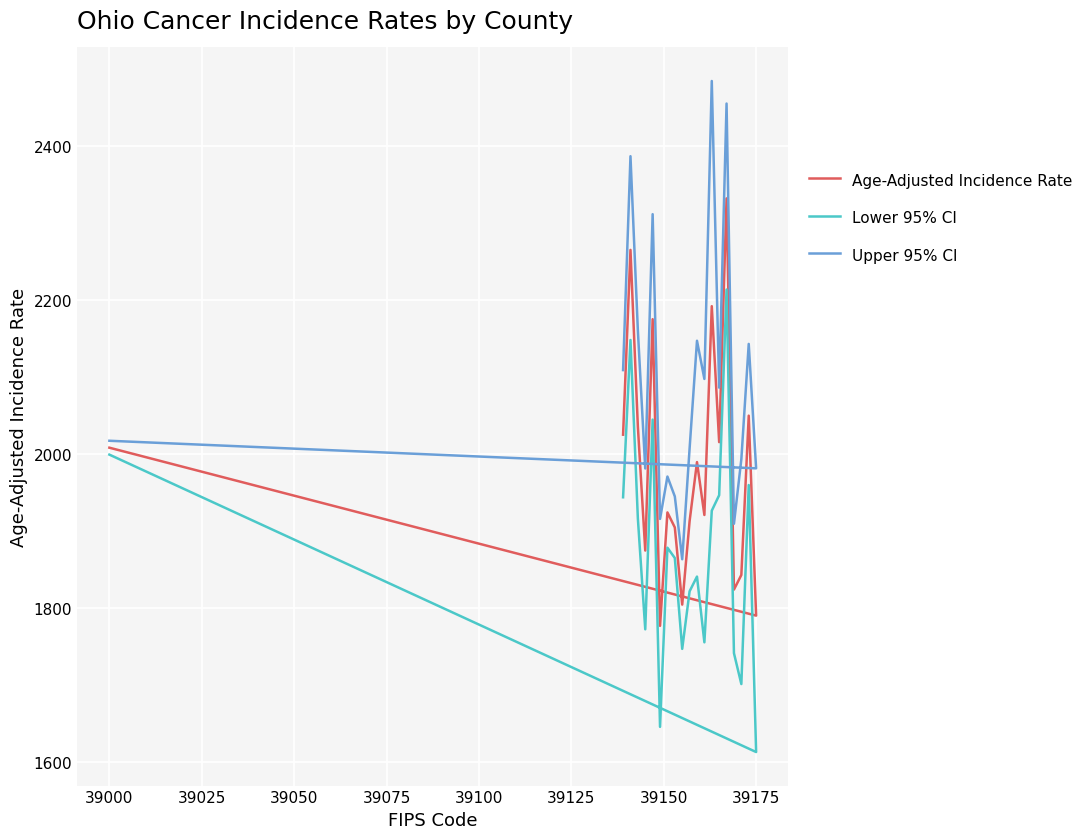

What are all the series names shown in the legend?

Age-Adjusted Incidence Rate, Lower 95% CI, Upper 95% CI